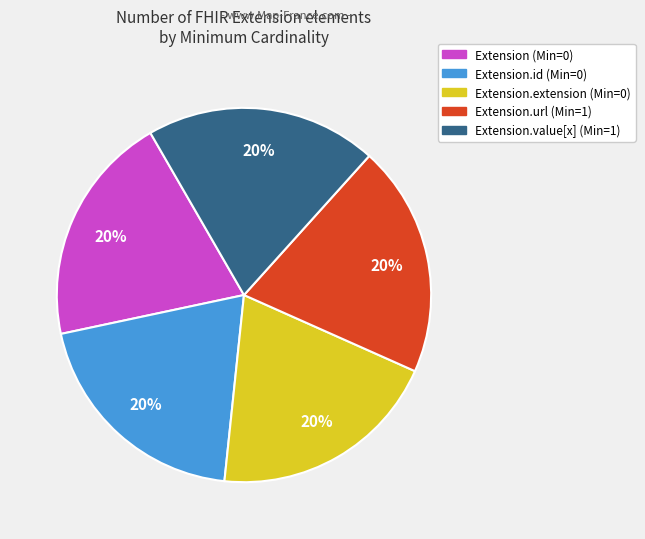

How many segments does this pie chart have?

5